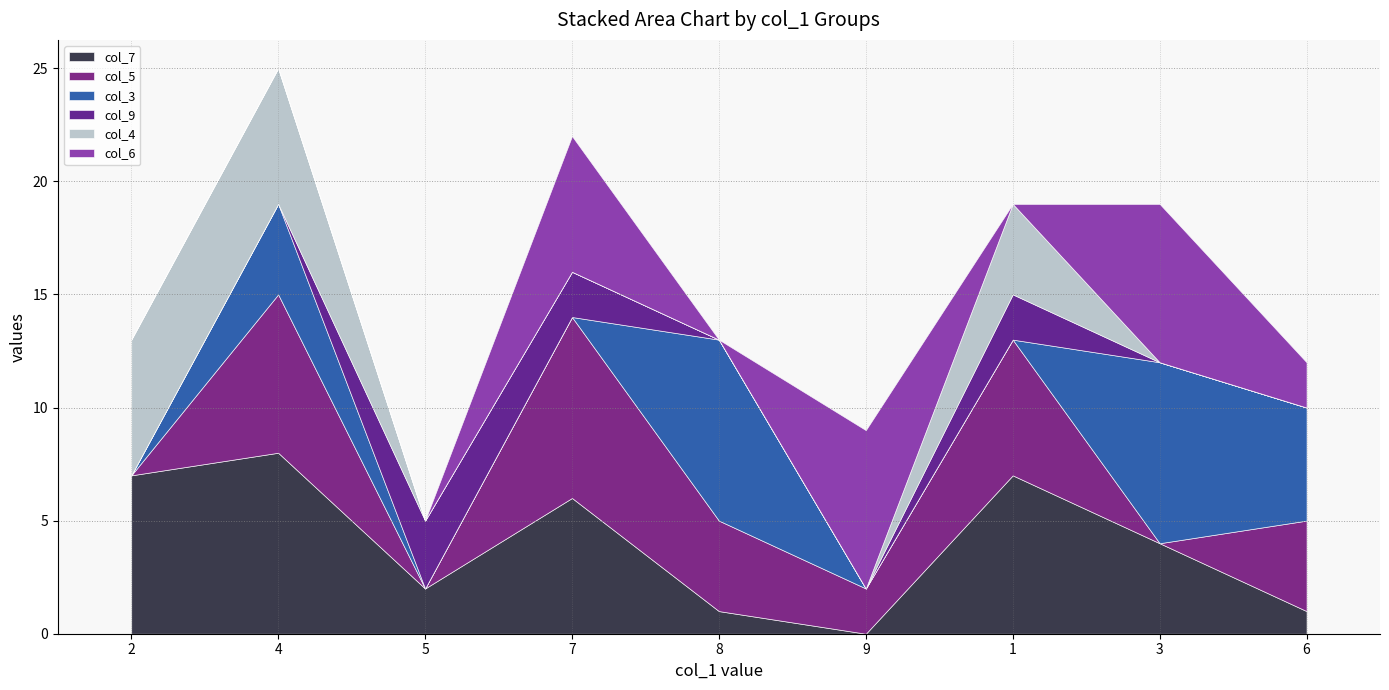

The value of col_6 at 5 is 0. True or false?

True